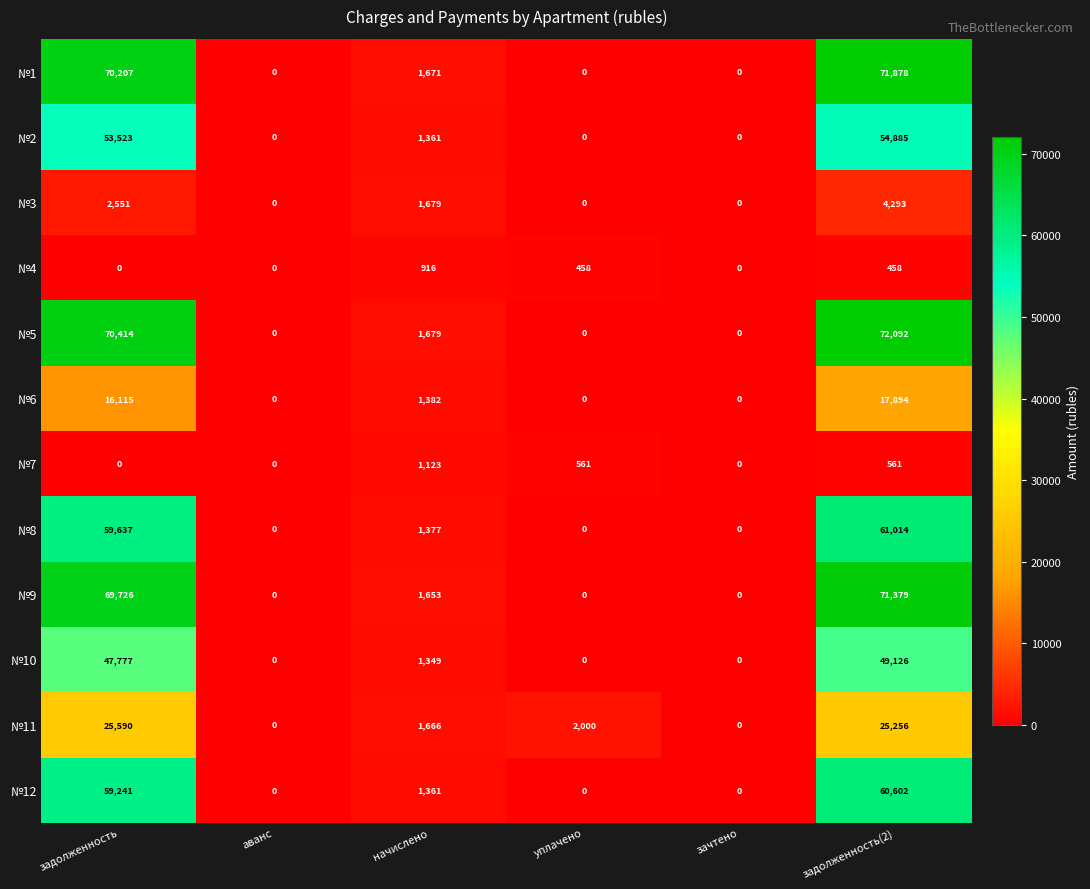

Which series has the largest range (max minus min)?

№5